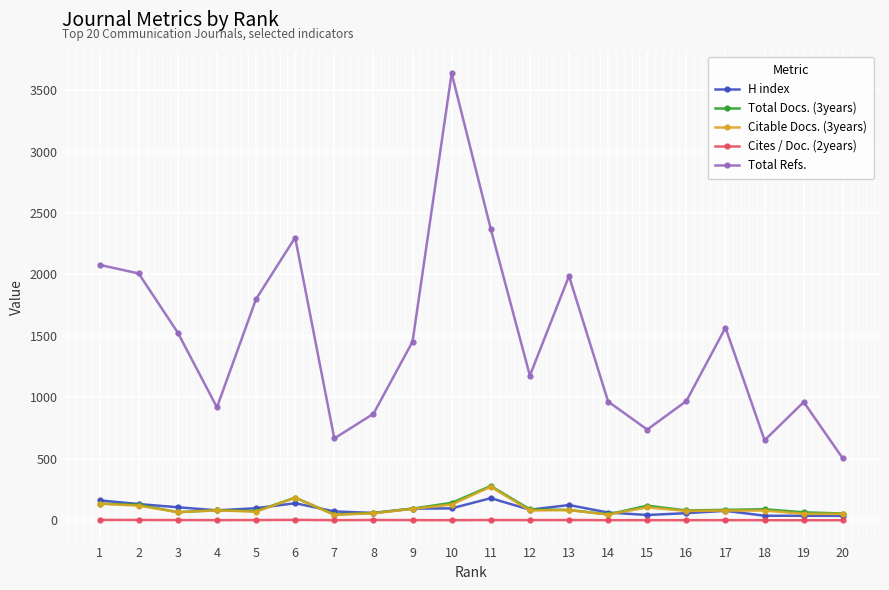

Between 19 and 20, which series saw the biggest shift?

Total Refs.